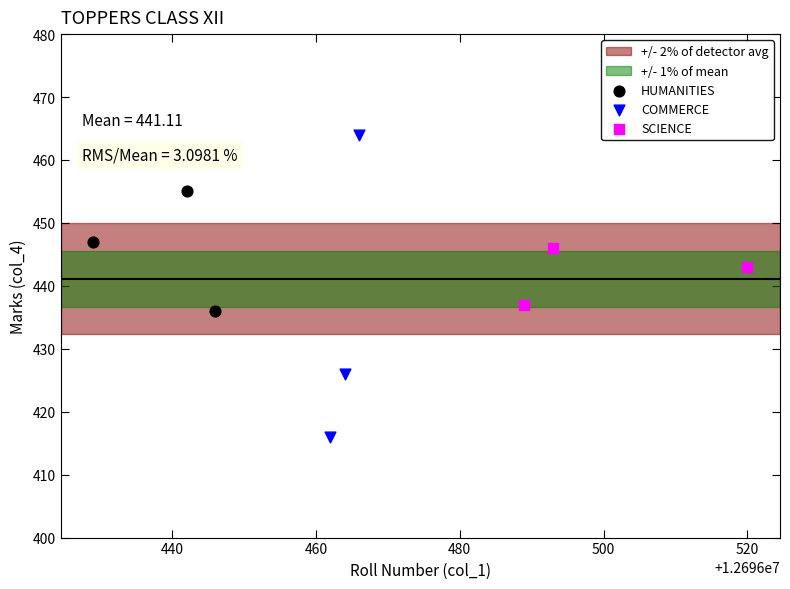

Which series has the largest Y range (max minus min)?

COMMERCE